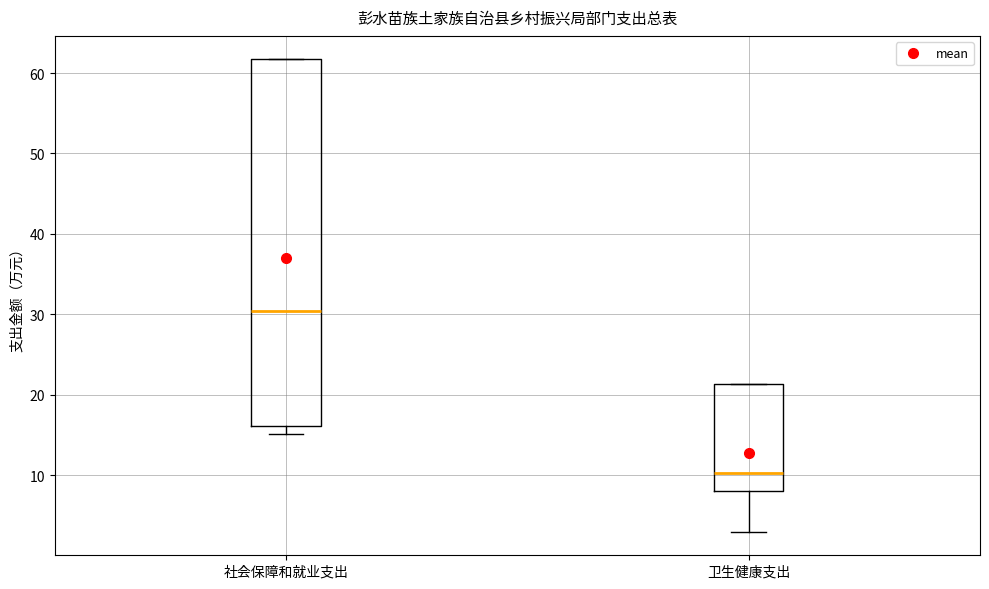

Reading left to right, transcribe this box plot: for each box, give where its median line is, the range the box spans, and where its two whiskers end, as read against the y-axis. The values are not printed on the chart, so give them approximately, as read against the axis.

社会保障和就业支出: median 30, box 16 to 62, whiskers 15 to 62
卫生健康支出: median 10, box 8 to 21, whiskers 3 to 21